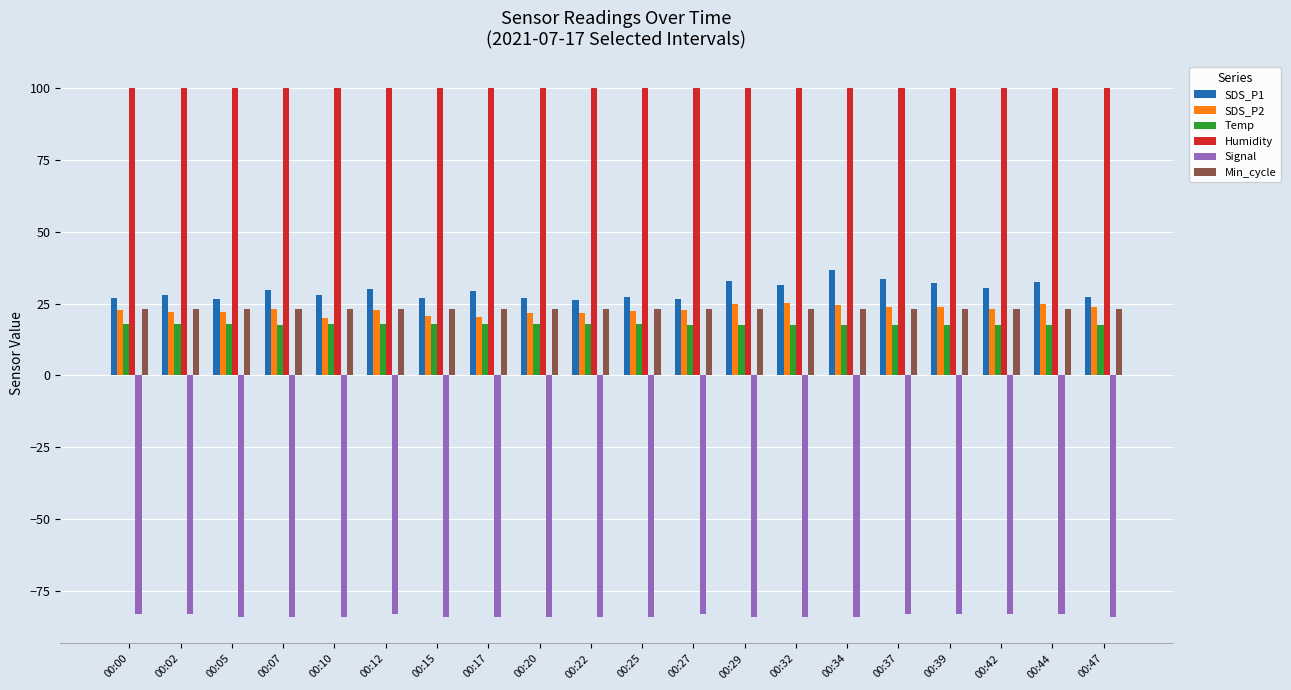

Which series has the largest total across all categories?

Humidity